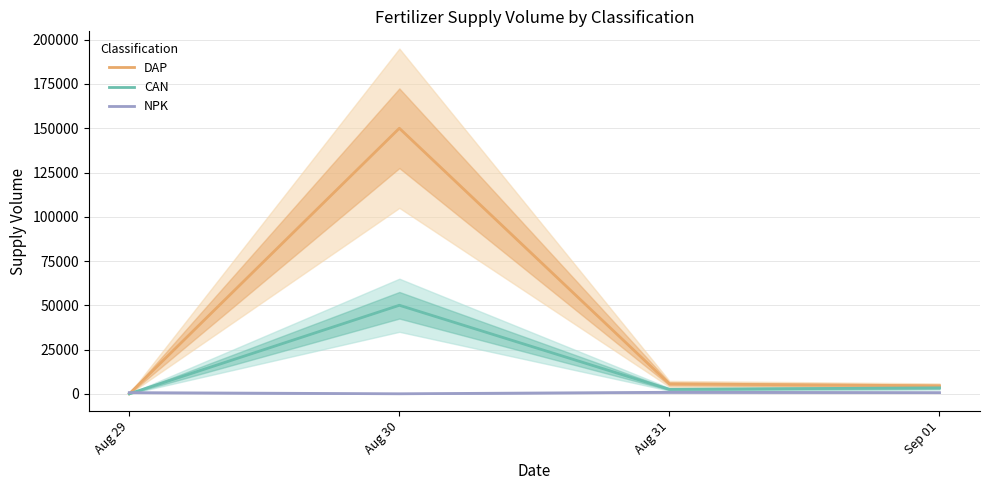

Is it true that NPK equals 0 at Aug 30?

True